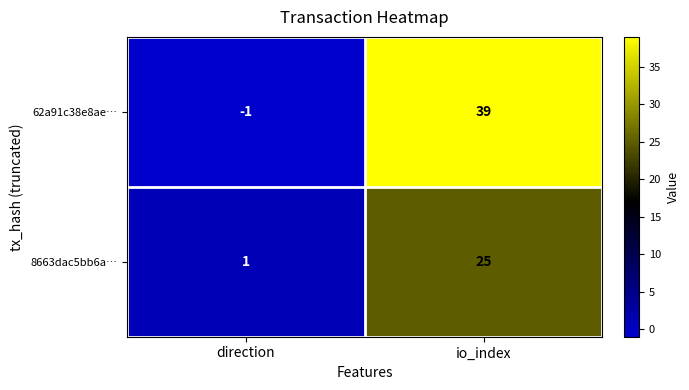

At which category does the chart reach its peak across all series?

io_index